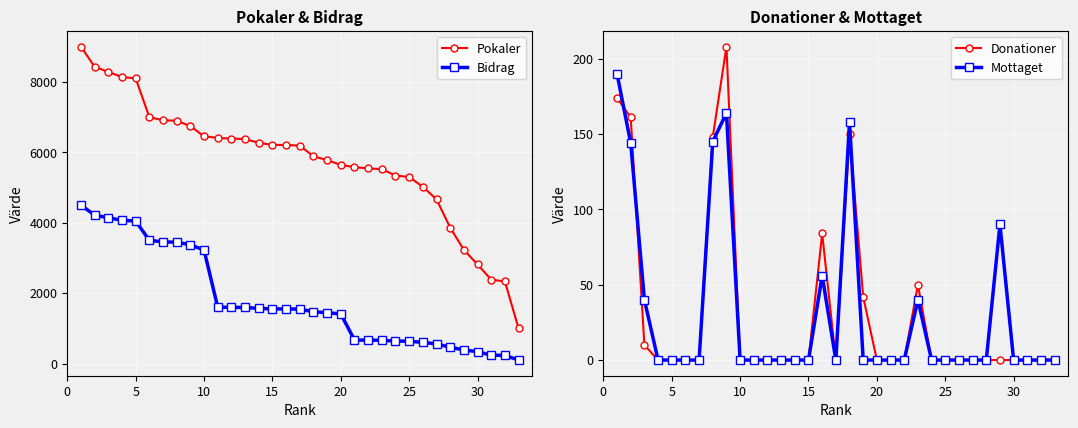

Is this an area chart (filled region under the line)?

No